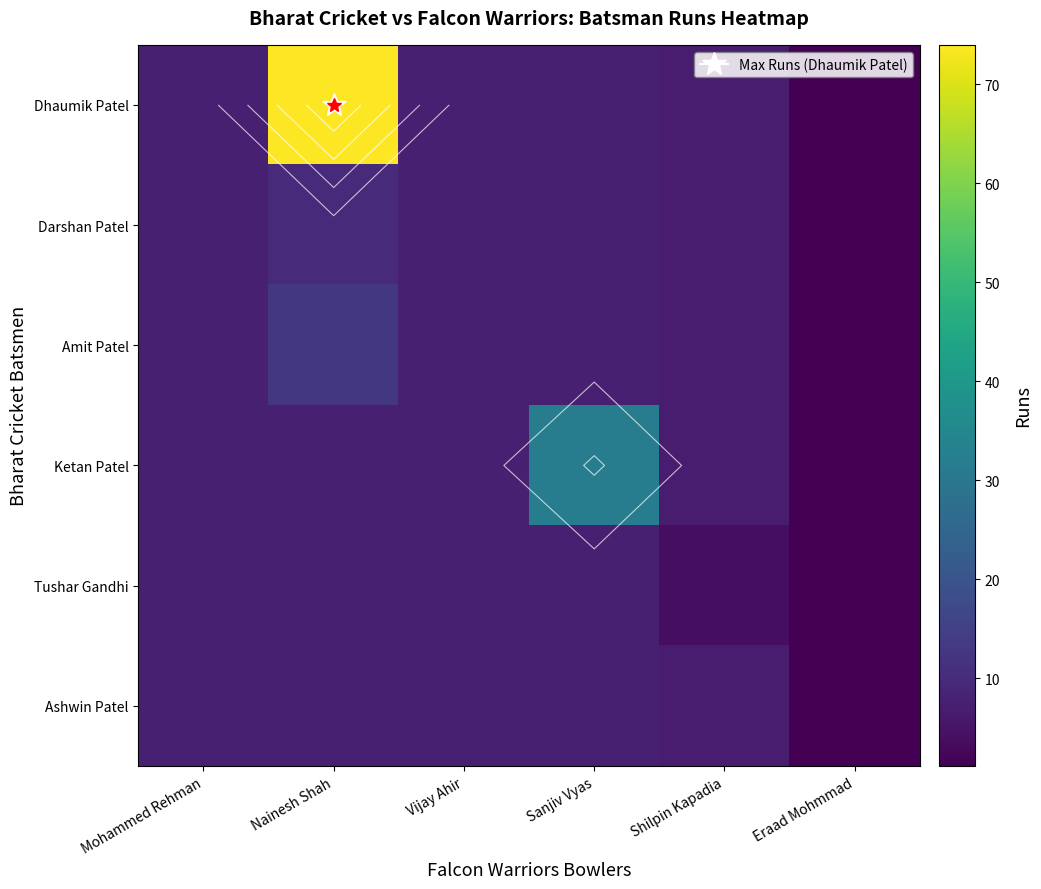

Is the value of Darshan Patel at Sanjiv Vyas greater than the value of Ketan Patel at Mohammed Rehman?

No